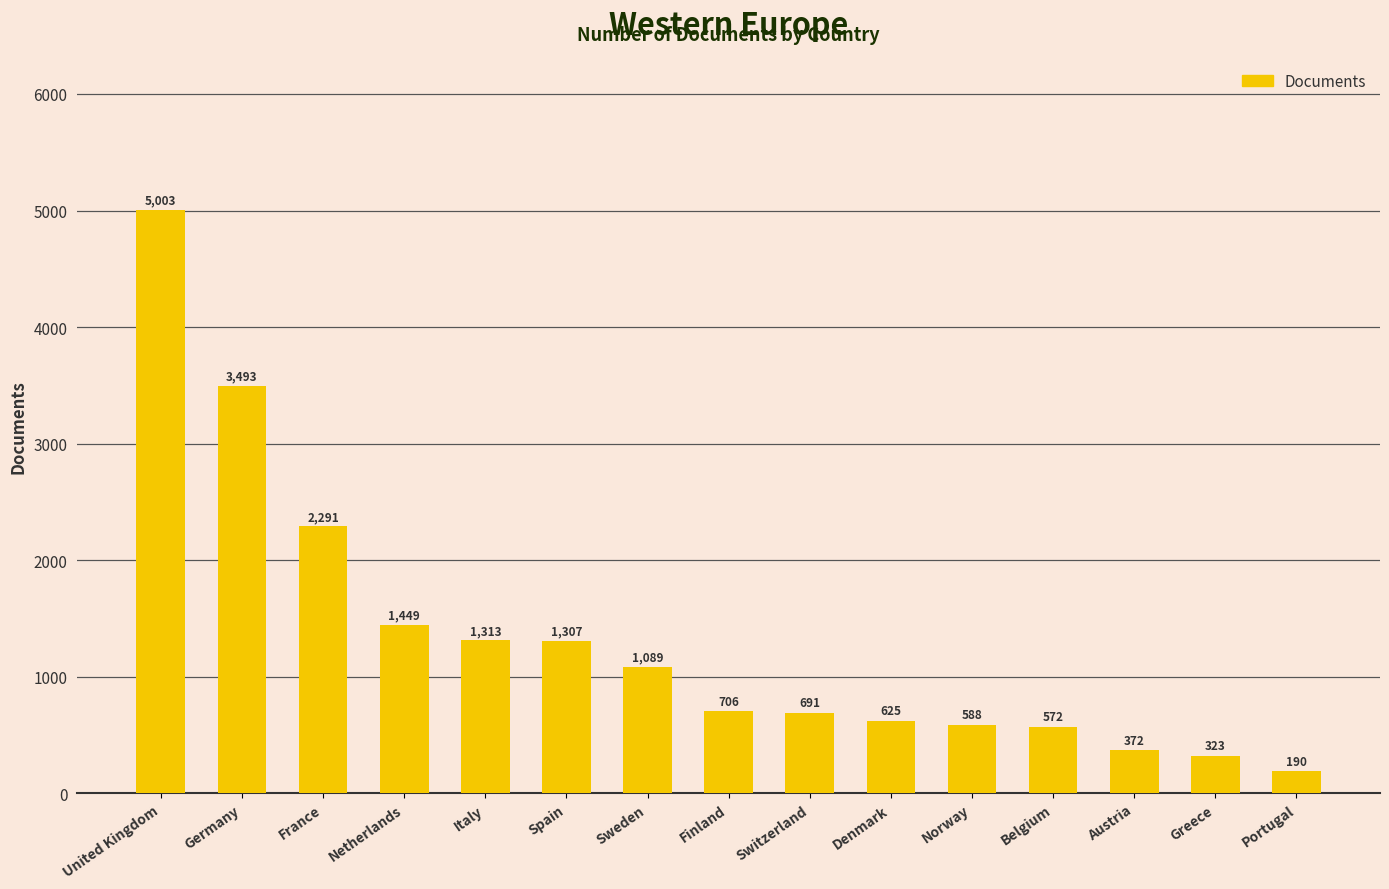

Between Portugal and Finland, which is larger?

Finland